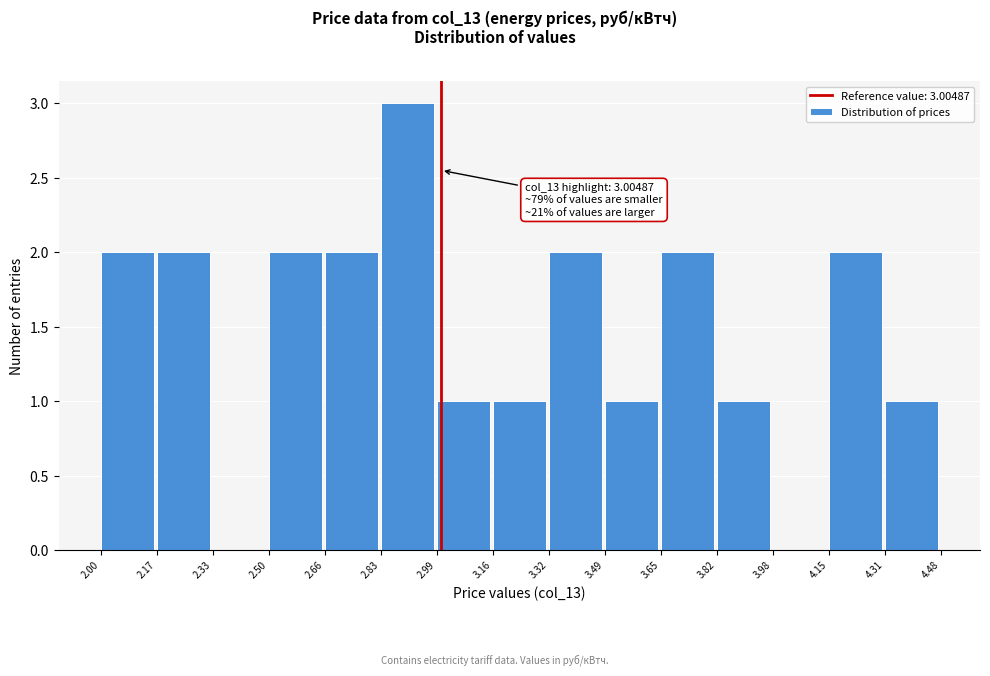

Which range on the x-axis has the tallest bar?

2.83 to 2.99